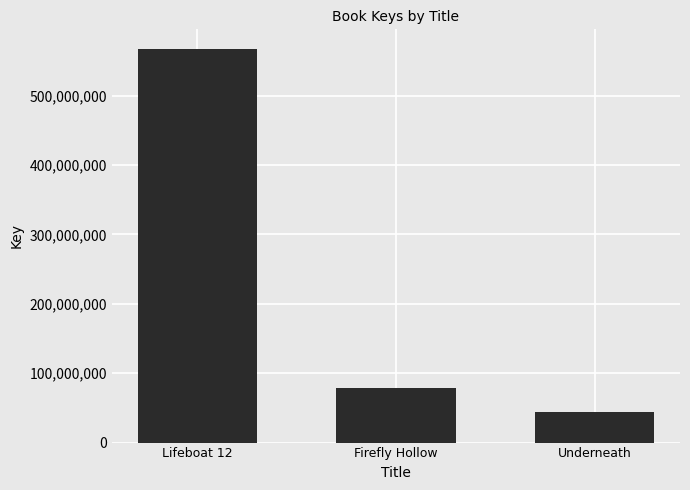

What is the ratio of the value at Underneath to the value at Firefly Hollow?

0.6